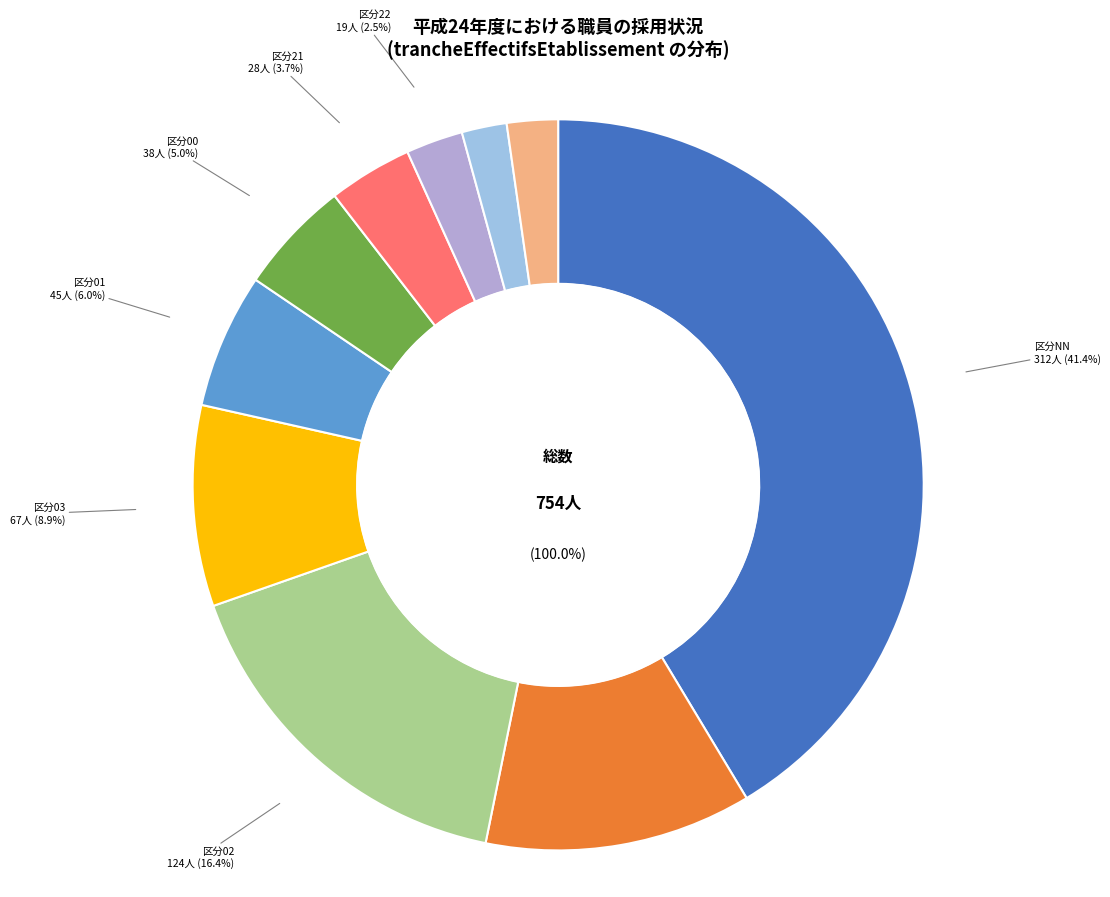

The 11 slice represents 12% of the pie. True or false?

True